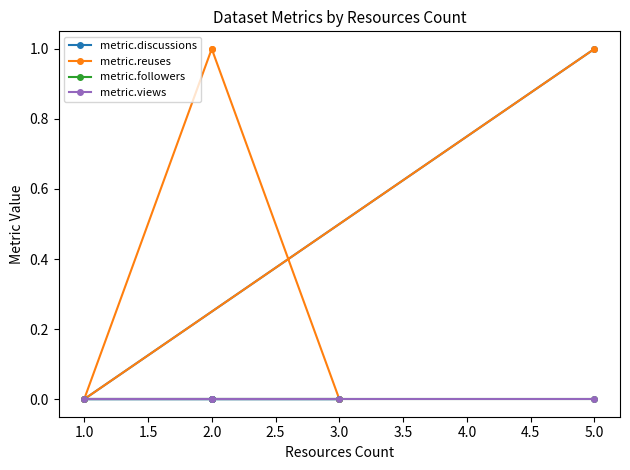

True or false: metric.views and metric.followers intersect in this chart.

False